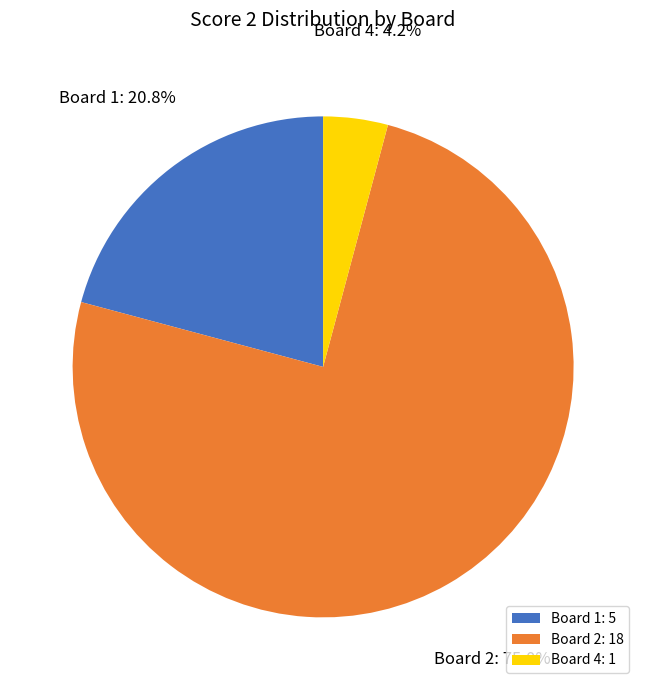

Approximately how many times larger is the value at Board 2 compared to Board 1?

3.6